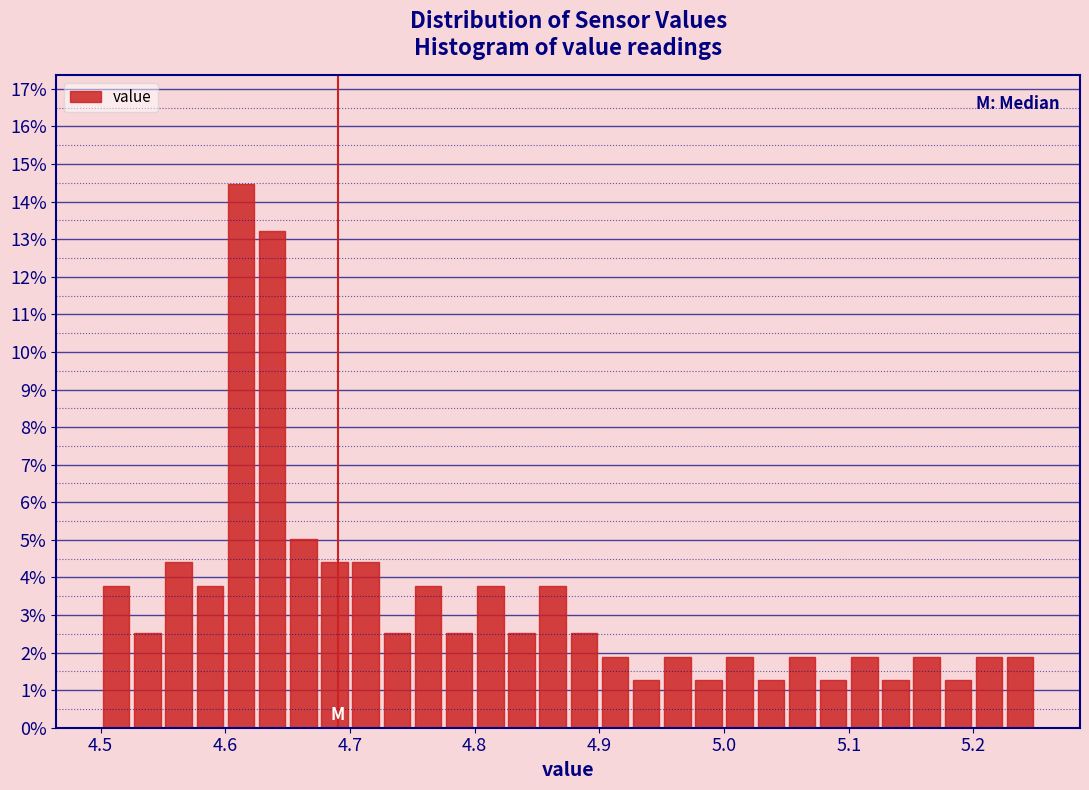

Around what value on the x-axis is the tallest bar? Give the approximate position of its centre, as read against the axis.

4.61